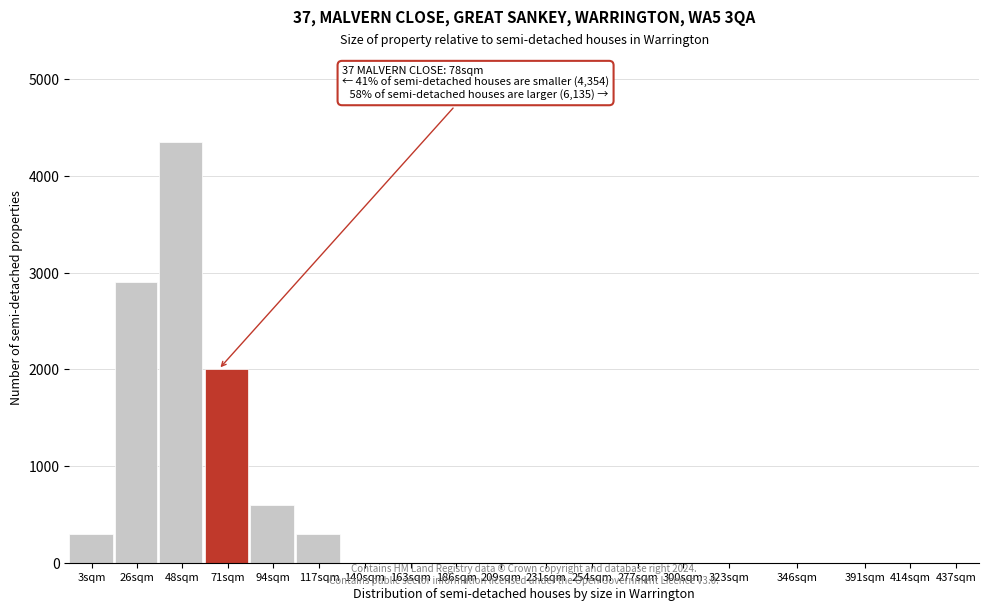

Reading left to right, list all the values displayed in this chart.

3sqm=300	26sqm=2900	48sqm=4350	71sqm=2000	94sqm=600	117sqm=300	140sqm=0	163sqm=0	186sqm=0	209sqm=0	231sqm=0	254sqm=0	277sqm=0	300sqm=0	323sqm=0	346sqm=0	391sqm=0	414sqm=0	437sqm=0